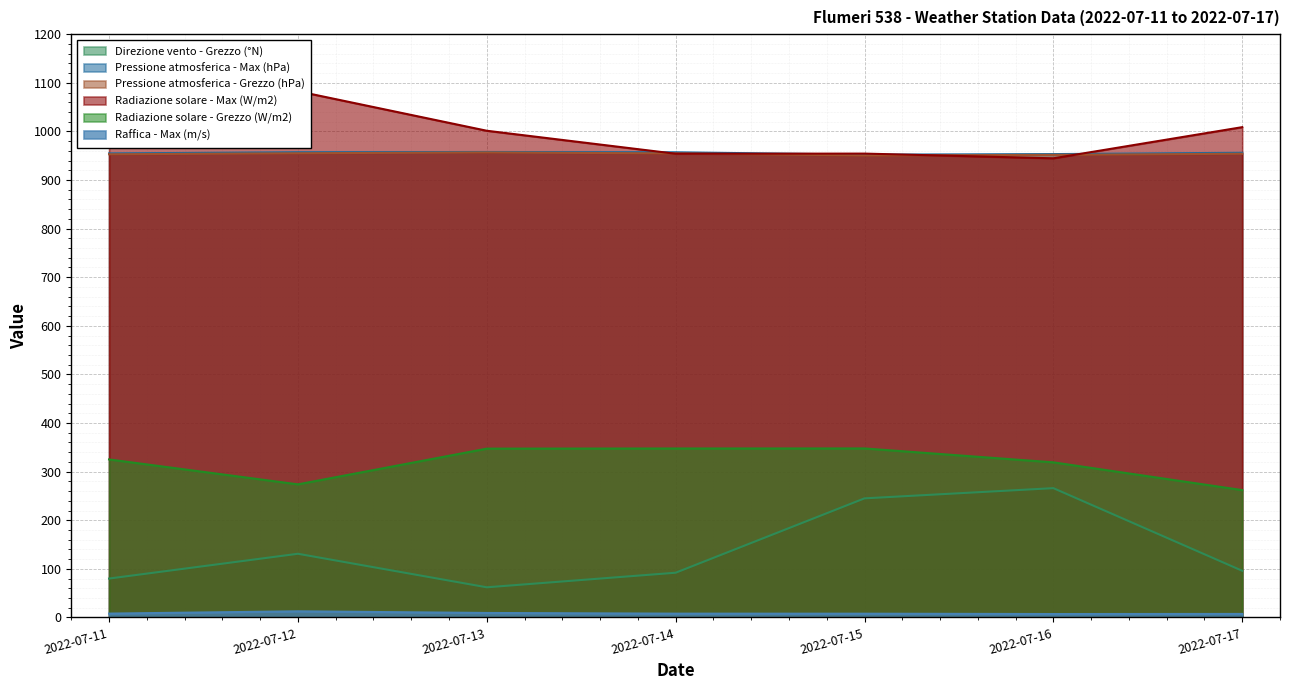

Which category has the highest value in the Pressione atmosferica - Grezzo (hPa) series?

2022-07-13